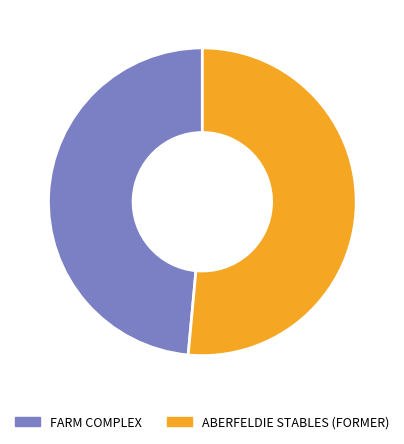

Is it true that FARM COMPLEX is 49% of the pie?

True